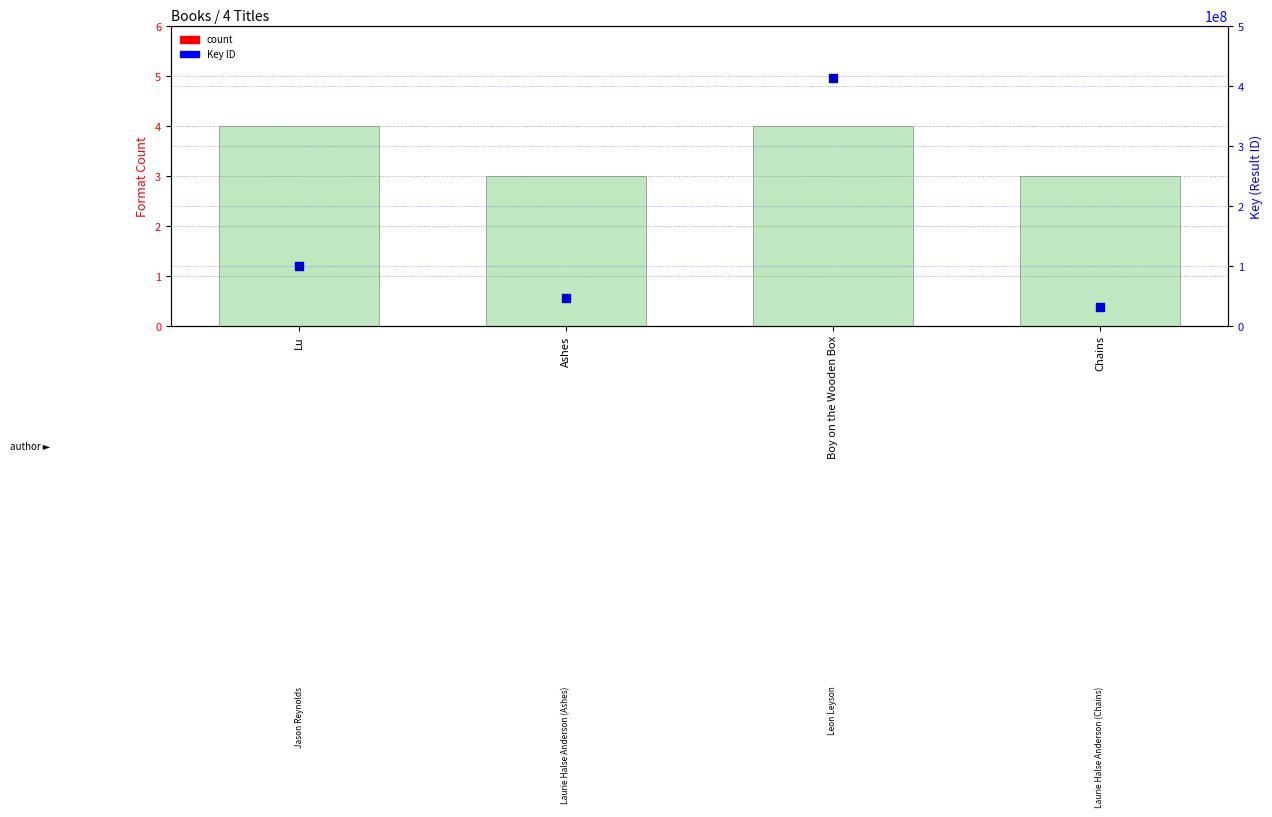

What is the total value across all series at Ashes?

46517928